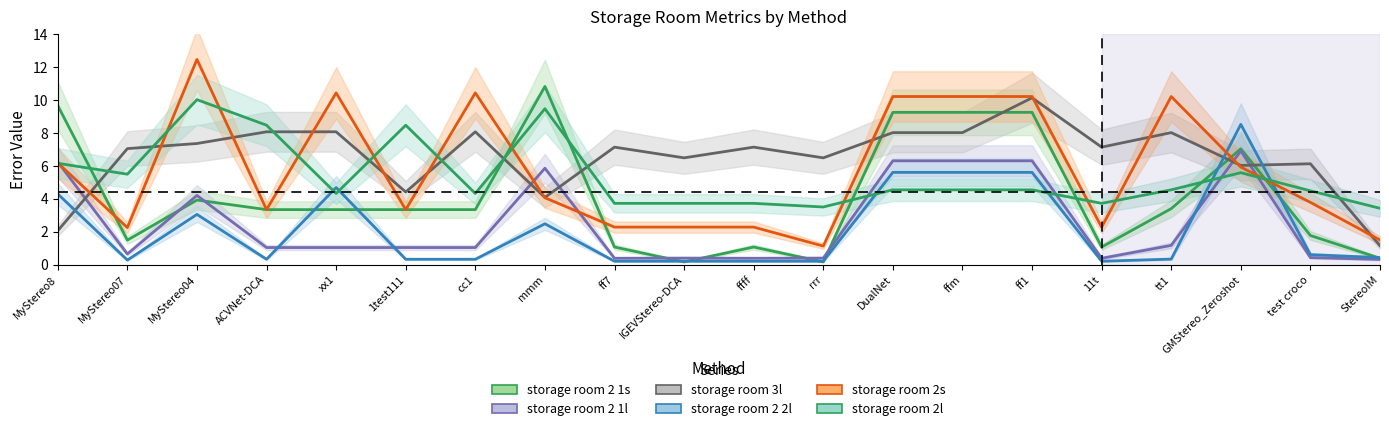

Reading left to right, transcribe all the data shown in this chart.

storage room 2 1s: MyStereo8=9.6	MyStereo07=1.5	MyStereo04=3.9	ACVNet-DCA=3.3	xx1=3.3	1test111=3.3	cc1=3.3	mmm=10.8	ff7=1.1	IGEVStereo-DCA=0.2	ffff=1.1	rrr=0.2	DualNet=9.2	ffm=9.2	ff1=9.2	11t=1.1	tt1=3.4	GMStereo_Zeroshot=7.0	test croco=1.8	StereoIM=0.4
storage room 2 1l: MyStereo8=6.2	MyStereo07=0.6	MyStereo04=4.2	ACVNet-DCA=1.0	xx1=1.0	1test111=1.0	cc1=1.0	mmm=5.8	ff7=0.4	IGEVStereo-DCA=0.4	ffff=0.4	rrr=0.4	DualNet=6.3	ffm=6.3	ff1=6.3	11t=0.4	tt1=1.2	GMStereo_Zeroshot=6.9	test croco=0.4	StereoIM=0.3
storage room 3l: MyStereo8=2.0	MyStereo07=7.0	MyStereo04=7.3	ACVNet-DCA=8.1	xx1=8.1	1test111=4.4	cc1=8.1	mmm=4.1	ff7=7.1	IGEVStereo-DCA=6.5	ffff=7.1	rrr=6.5	DualNet=8.0	ffm=8.0	ff1=10.1	11t=7.1	tt1=8.0	GMStereo_Zeroshot=6.0	test croco=6.1	StereoIM=1.1
storage room 2 2l: MyStereo8=4.3	MyStereo07=0.3	MyStereo04=3.0	ACVNet-DCA=0.3	xx1=4.7	1test111=0.3	cc1=0.3	mmm=2.5	ff7=0.2	IGEVStereo-DCA=0.2	ffff=0.2	rrr=0.2	DualNet=5.6	ffm=5.6	ff1=5.6	11t=0.2	tt1=0.3	GMStereo_Zeroshot=8.5	test croco=0.6	StereoIM=0.4
storage room 2s: MyStereo8=6.2	MyStereo07=2.2	MyStereo04=12.4	ACVNet-DCA=3.3	xx1=10.4	1test111=3.3	cc1=10.4	mmm=4.0	ff7=2.3	IGEVStereo-DCA=2.3	ffff=2.3	rrr=1.1	DualNet=10.2	ffm=10.2	ff1=10.2	11t=2.3	tt1=10.2	GMStereo_Zeroshot=5.9	test croco=3.8	StereoIM=1.5
storage room 2l: MyStereo8=6.1	MyStereo07=5.5	MyStereo04=10.0	ACVNet-DCA=8.4	xx1=4.3	1test111=8.4	cc1=4.3	mmm=9.4	ff7=3.7	IGEVStereo-DCA=3.7	ffff=3.7	rrr=3.5	DualNet=4.5	ffm=4.5	ff1=4.5	11t=3.7	tt1=4.5	GMStereo_Zeroshot=5.6	test croco=4.5	StereoIM=3.4